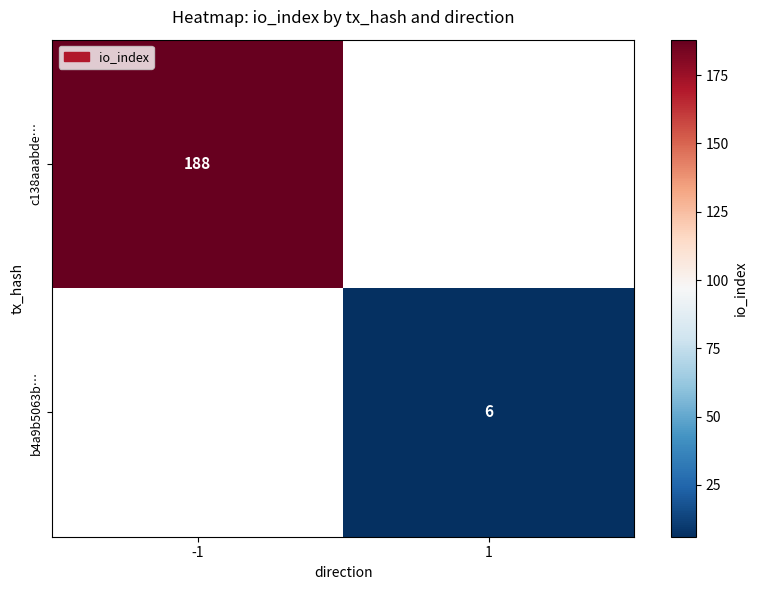

The value of b4a9b5063b… at 1 is 6. True or false?

True